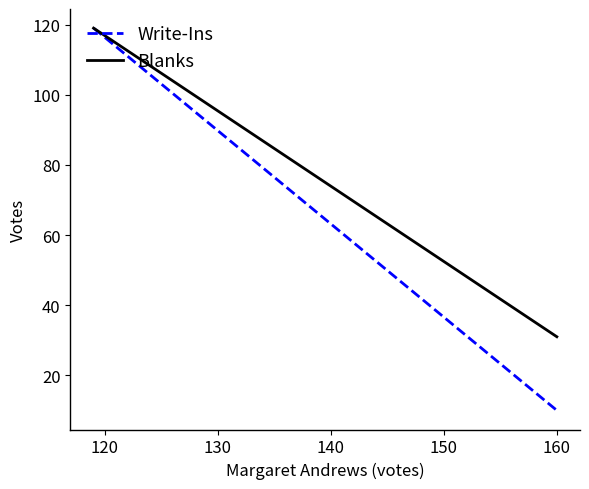

The Write-Ins series shows 14 at 160. True or false?

False